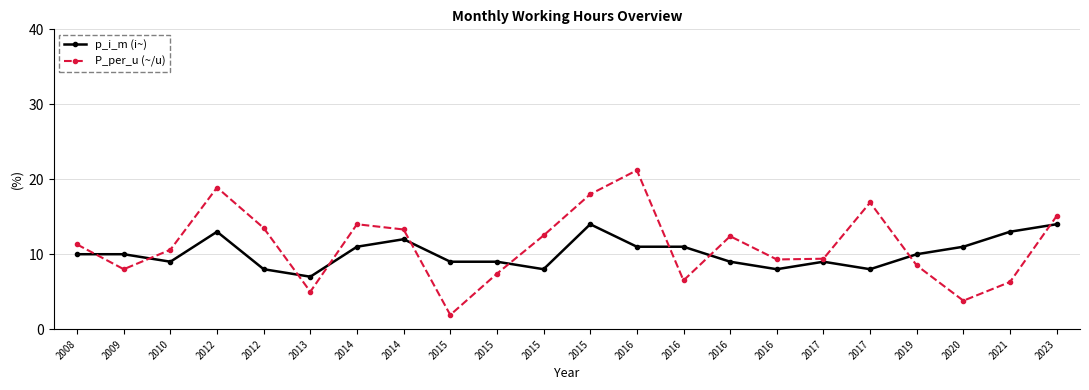

Does the chart have visible grid lines?

Yes